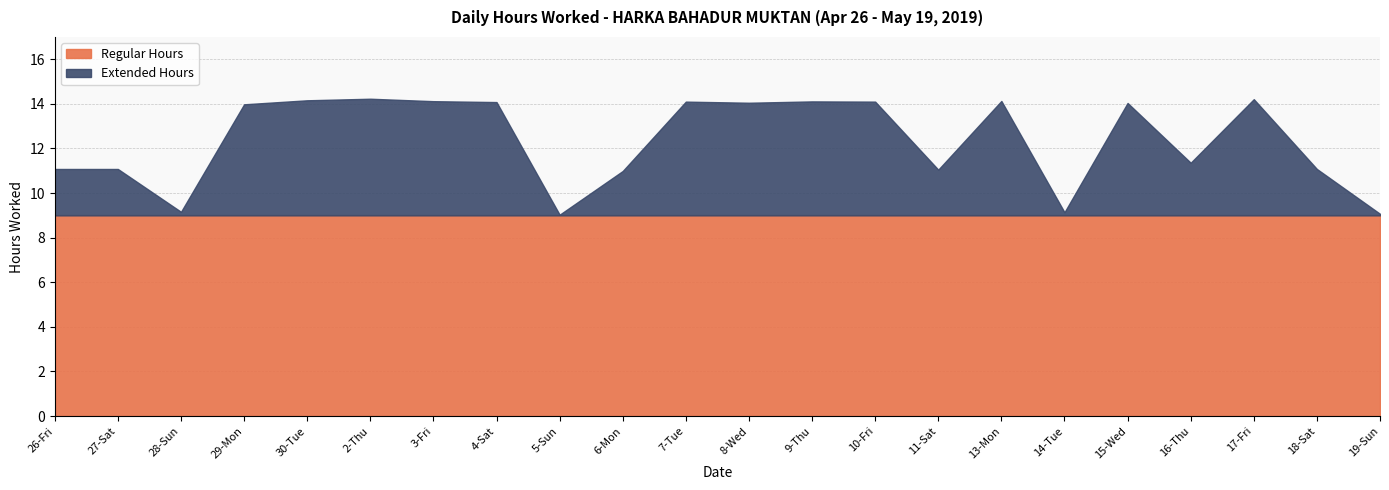

Reading left to right, list all the values displayed in this chart.

26-Fri=11.1	27-Sat=11.1	28-Sun=9.2	29-Mon=14.0	30-Tue=14.2	2-Thu=14.2	3-Fri=14.1	4-Sat=14.1	5-Sun=9.0	6-Mon=11.0	7-Tue=14.1	8-Wed=14.1	9-Thu=14.1	10-Fri=14.1	11-Sat=11.1	13-Mon=14.1	14-Tue=9.1	15-Wed=14.0	16-Thu=11.4	17-Fri=14.2	18-Sat=11.1	19-Sun=9.1